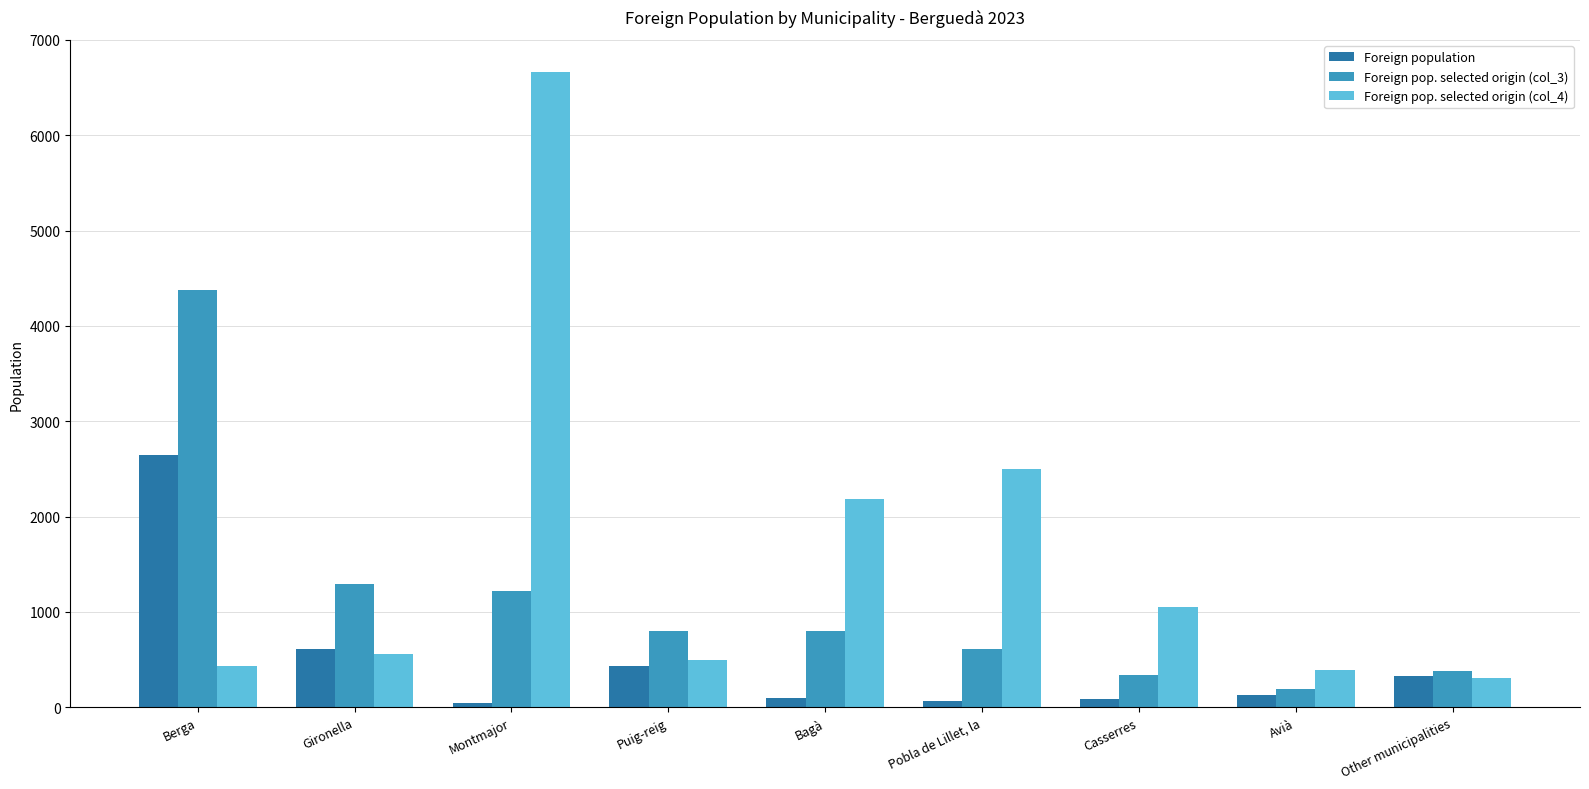

List the series in order of their overall mean, lowest first.

Foreign population, Foreign pop. selected origin (col_3), Foreign pop. selected origin (col_4)